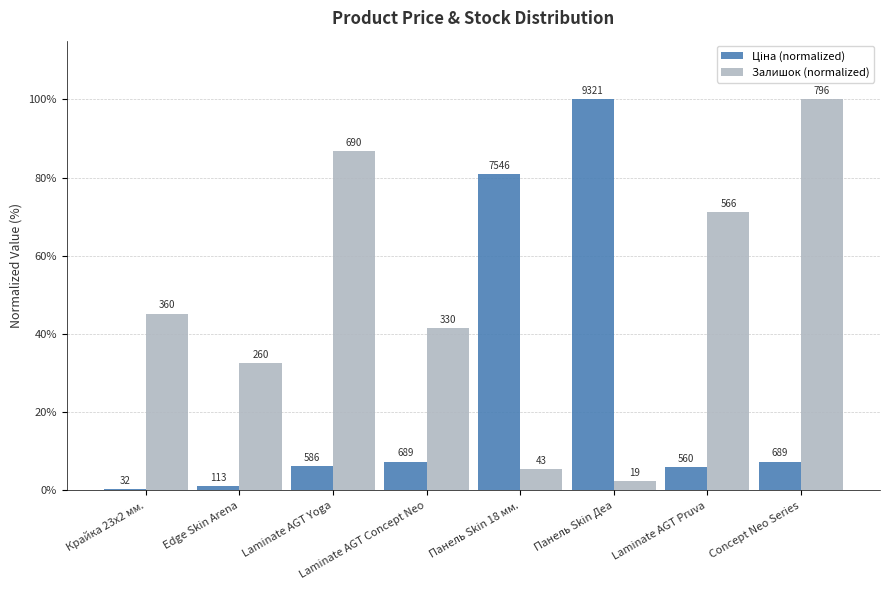

Reading right to left, what are all the values shown in this chart?

Ціна (normalized): 7.4	6.0	100.0	81.0	7.4	6.3	1.2	0.3
Залишок (normalized): 100.0	71.1	2.4	5.4	41.5	86.7	32.7	45.2